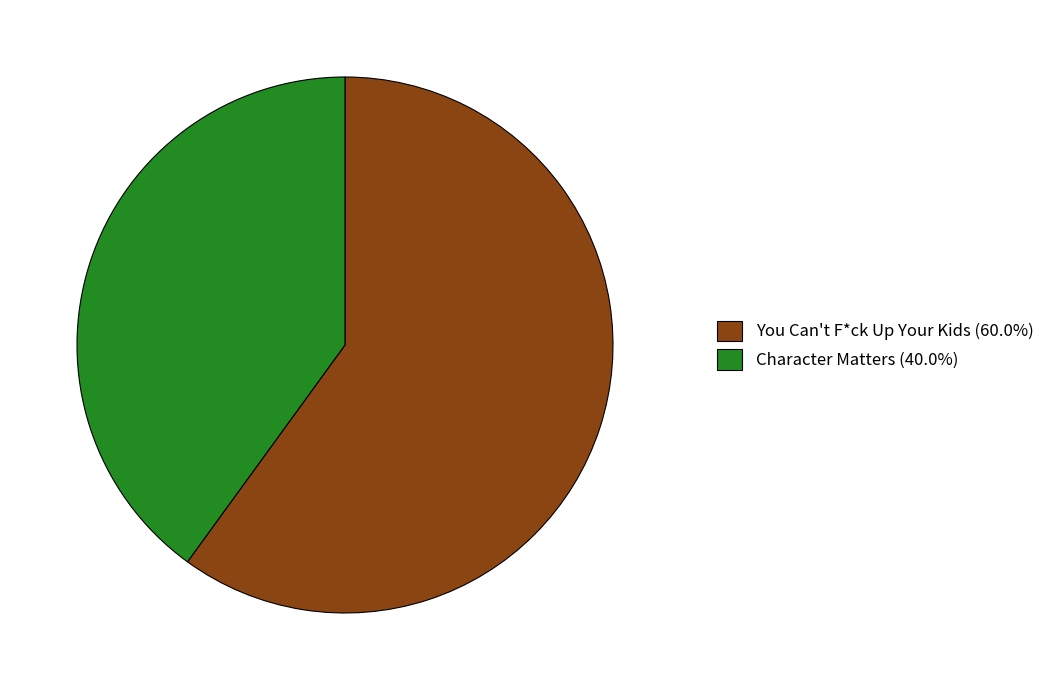

What is the ratio of the value at Character Matters (40.0%) to the value at You Can't F*ck Up Your Kids (60.0%)?

0.7